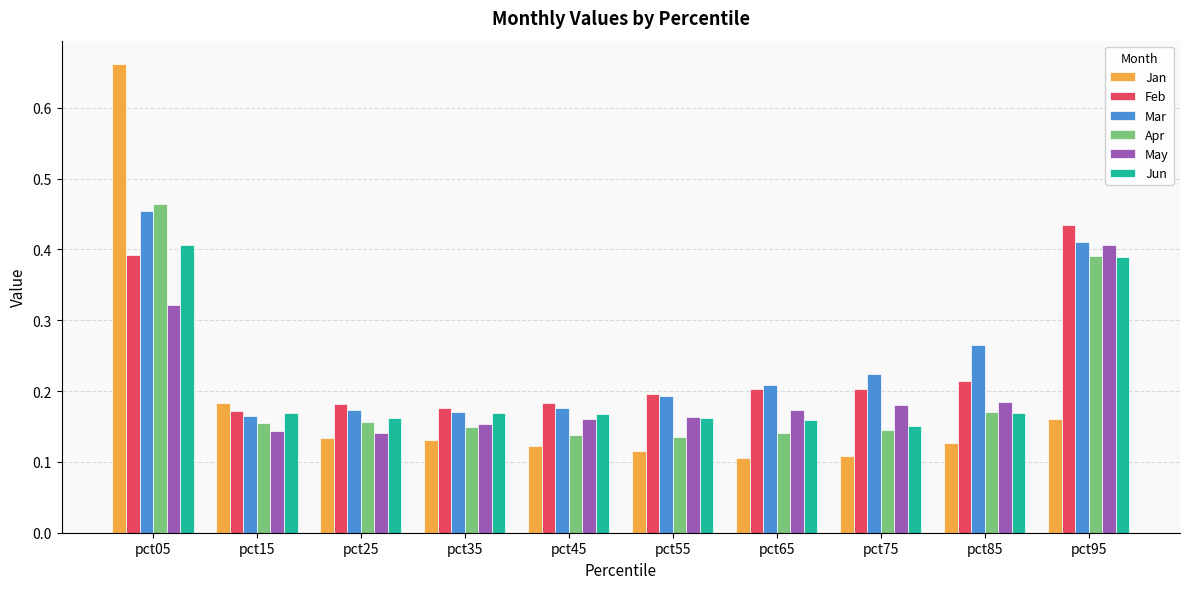

How many bars are there in each group?

6